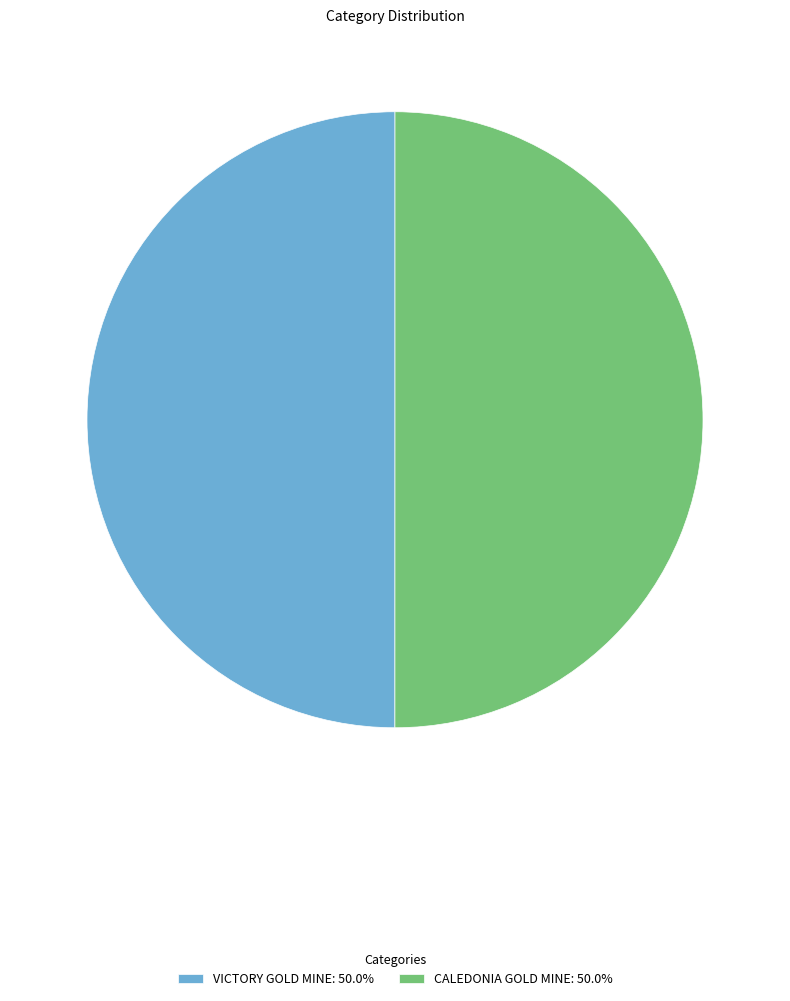

Do VICTORY GOLD MINE: 50.0% and CALEDONIA GOLD MINE: 50.0% together represent more than half of the pie?

Yes